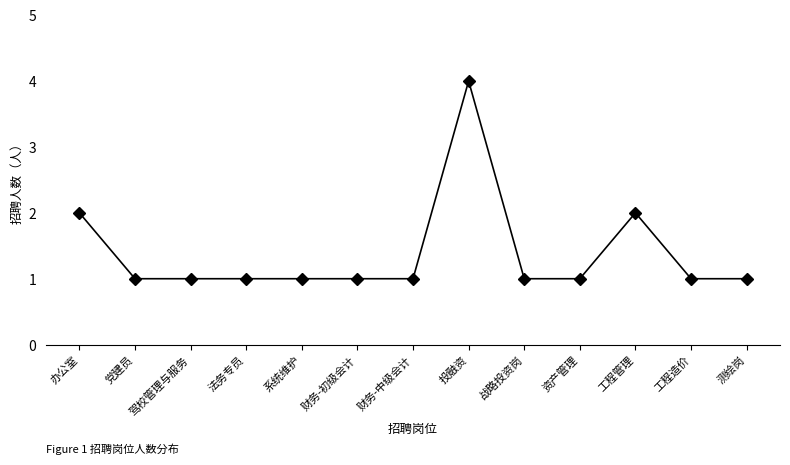

The value at 党建员 is 1. True or false?

True